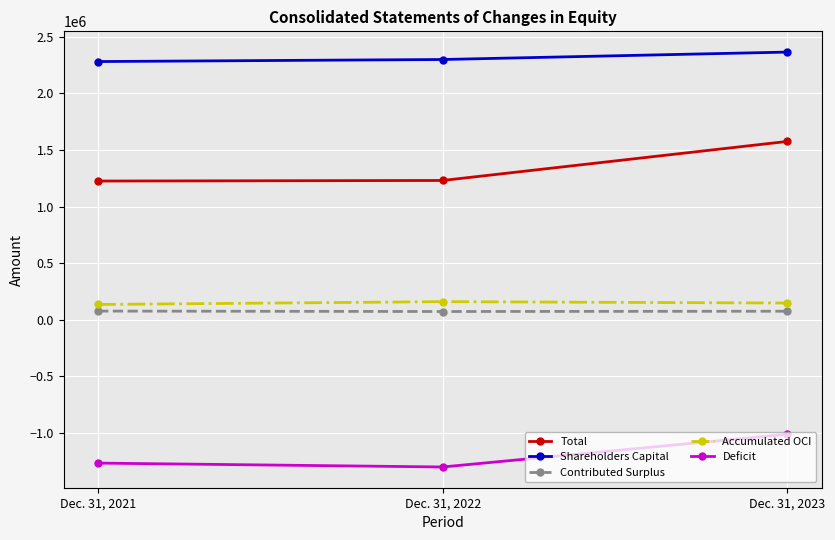

What is the maximum value shown in the chart?

2365129